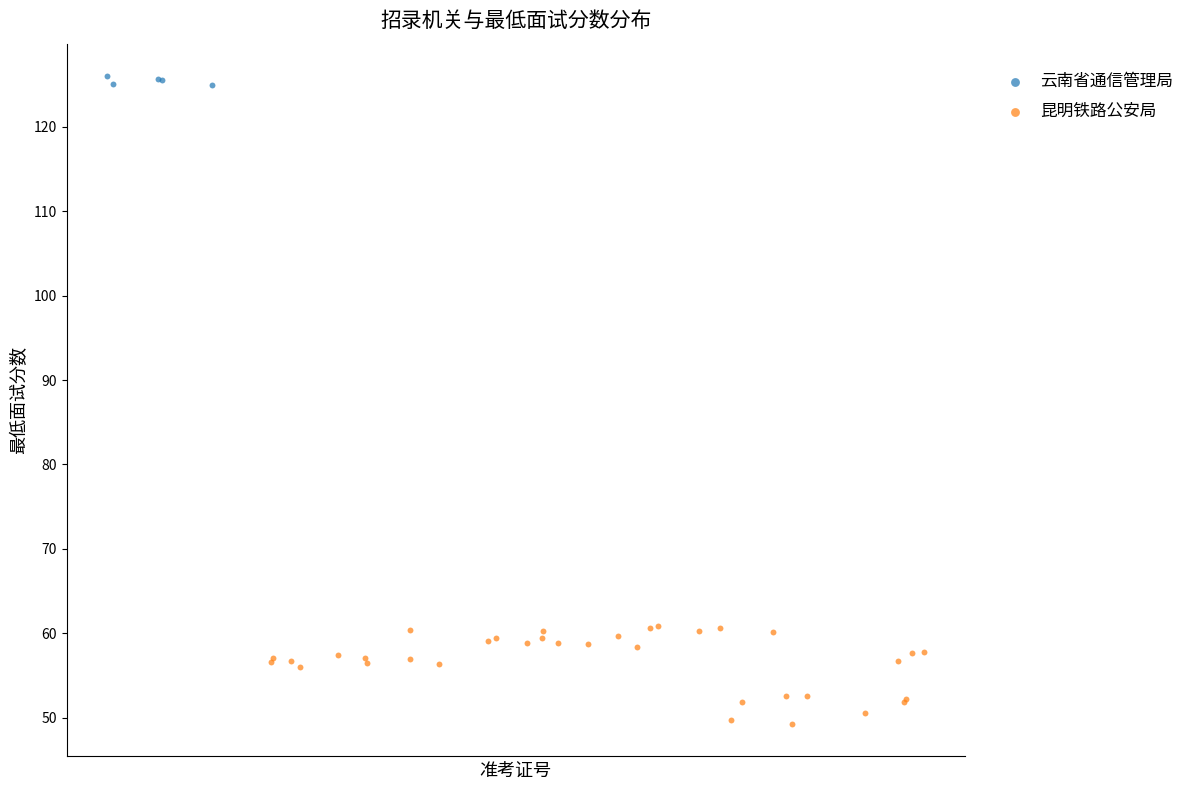

Which series has the widest spread of Y values?

昆明铁路公安局